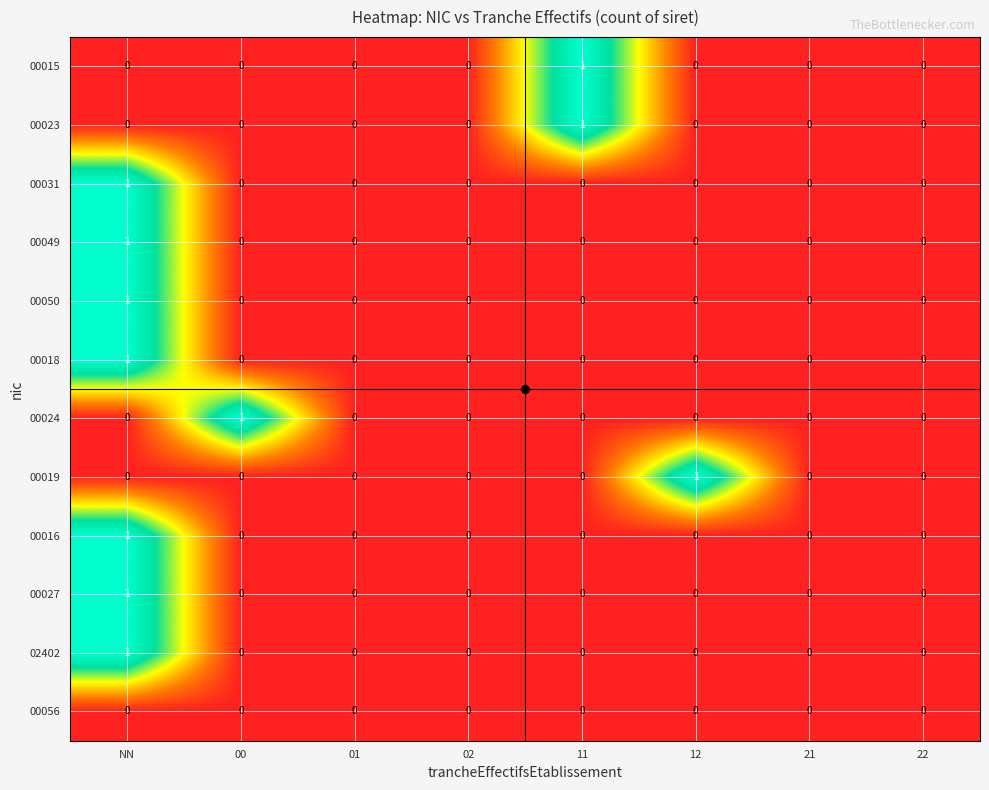

How many 00031 values are between 0 and 1?

8